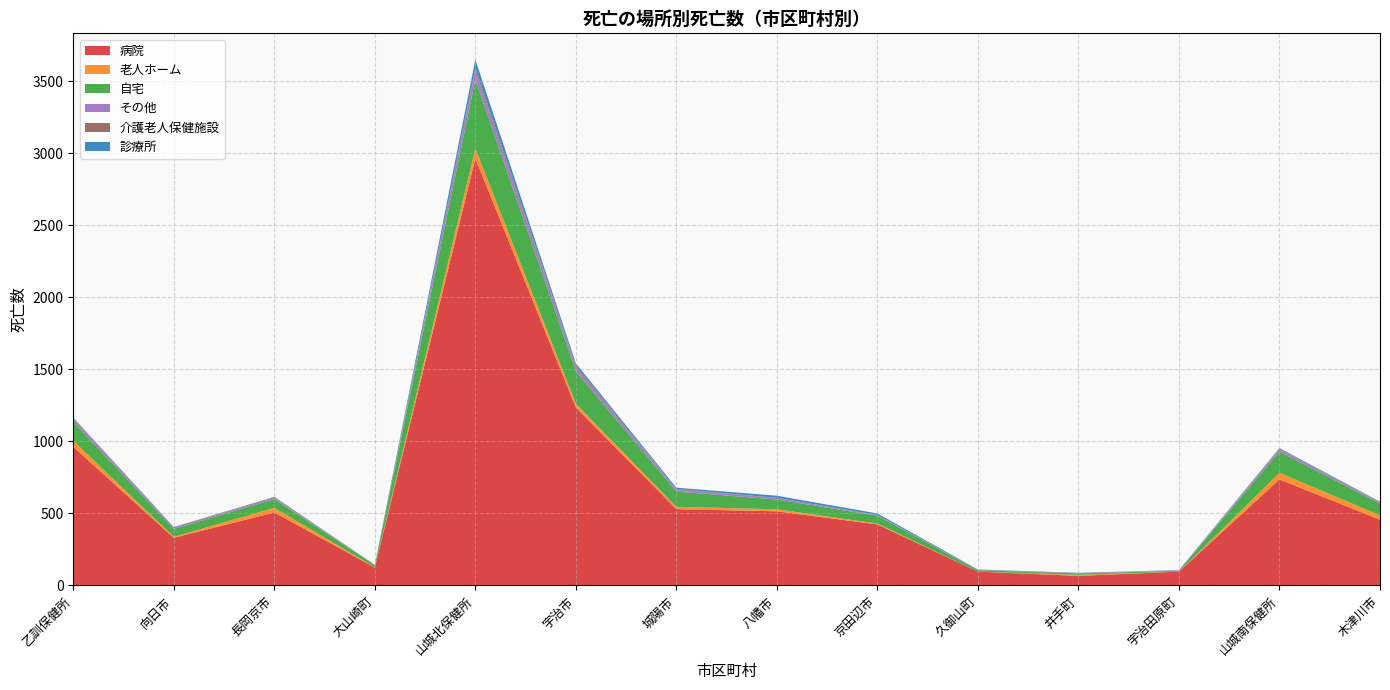

Reading left to right, extract all data points from this chart.

病院: 乙訓保健所=963	向日市=331	長岡京市=507	大山崎町=125	山城北保健所=2964	宇治市=1236	城陽市=530	八幡市=515	京田辺市=424	久御山町=96	井手町=67	宇治田原町=96	山城南保健所=736	木津川市=457
老人ホーム: 乙訓保健所=41	向日市=7	長岡京市=32	大山崎町=2	山城北保健所=69	宇治市=26	城陽市=16	八幡市=14	京田辺市=6	久御山町=0	井手町=7	宇治田原町=0	山城南保健所=46	木津川市=30
自宅: 乙訓保健所=130	向日市=55	長岡京市=60	大山崎町=15	山城北保健所=479	宇治市=225	城陽市=106	八幡市=68	京田辺市=54	久御山町=10	井手町=10	宇治田原町=6	山城南保健所=146	木津川市=81
その他: 乙訓保健所=21	向日市=12	長岡京市=7	大山崎町=2	山城北保健所=63	宇治市=29	城陽市=14	八幡市=11	京田辺市=3	久御山町=1	井手町=2	宇治田原町=3	山城南保健所=16	木津川市=8
介護老人保健施設: 乙訓保健所=6	向日市=0	長岡京市=6	大山崎町=0	山城北保健所=19	宇治市=11	城陽市=4	八幡市=1	京田辺市=2	久御山町=1	井手町=0	宇治田原町=0	山城南保健所=5	木津川市=3
診療所: 乙訓保健所=4	向日市=1	長岡京市=3	大山崎町=0	山城北保健所=56	宇治市=15	城陽市=9	八幡市=14	京田辺市=11	久御山町=3	井手町=2	宇治田原町=2	山城南保健所=5	木津川市=3